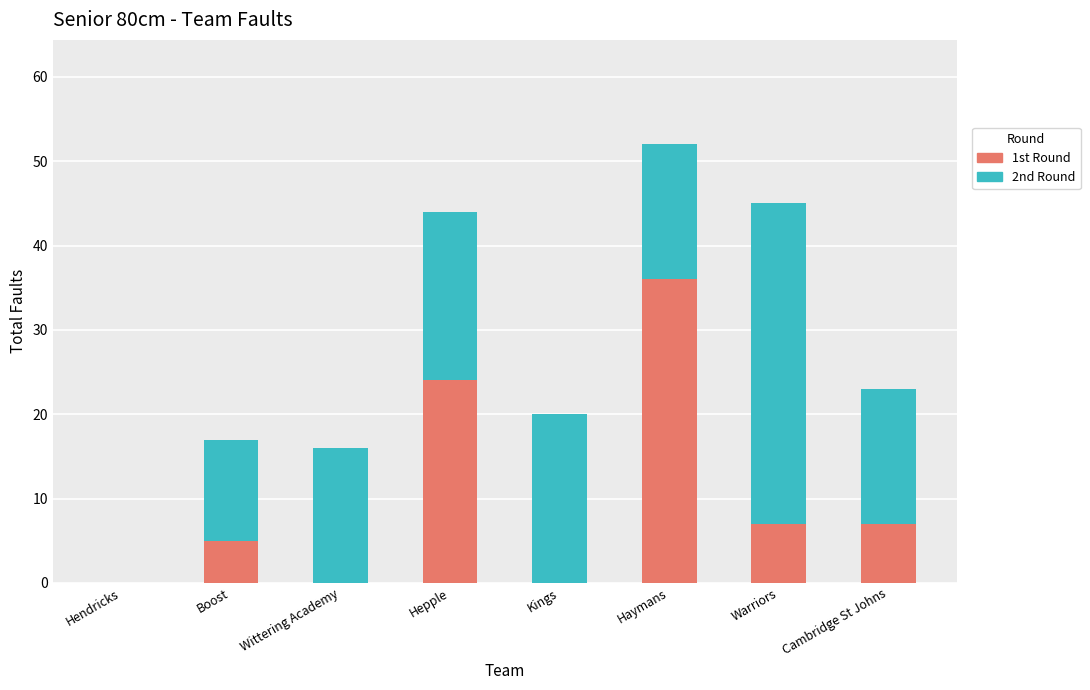

True or false: 1st Round has a value of 5 at Boost.

True